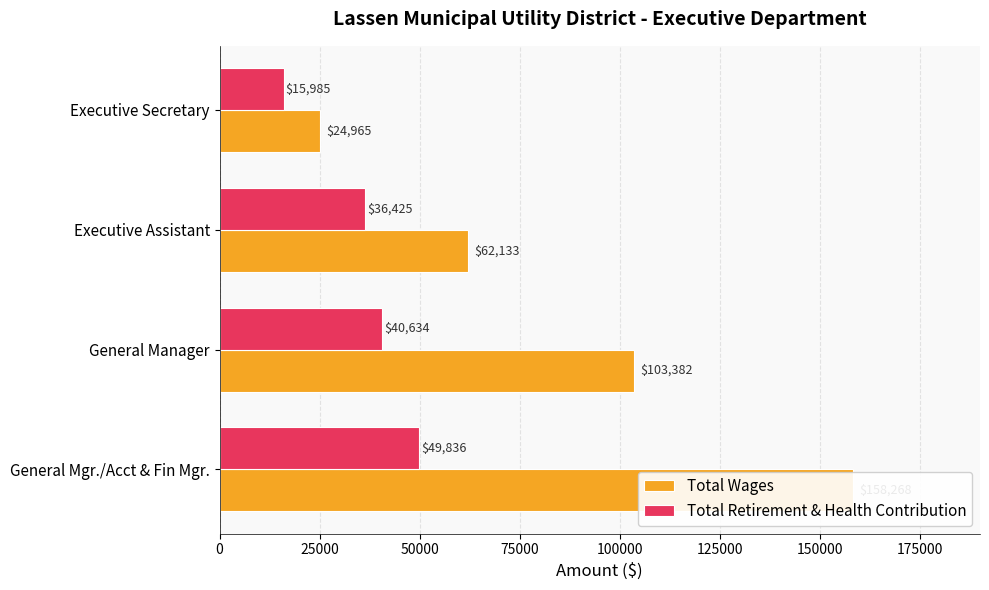

What is the minimum value for Total Wages?

24965